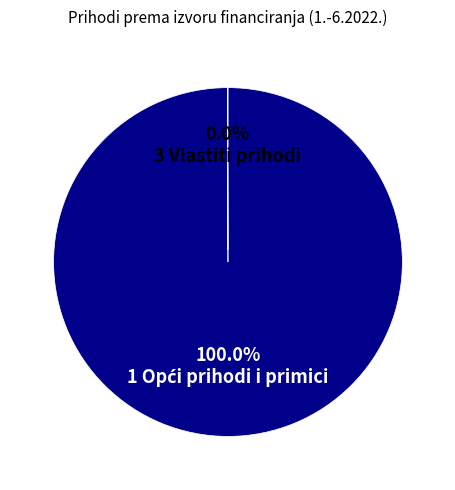

Is there any slice that represents more than half of the pie?

Yes